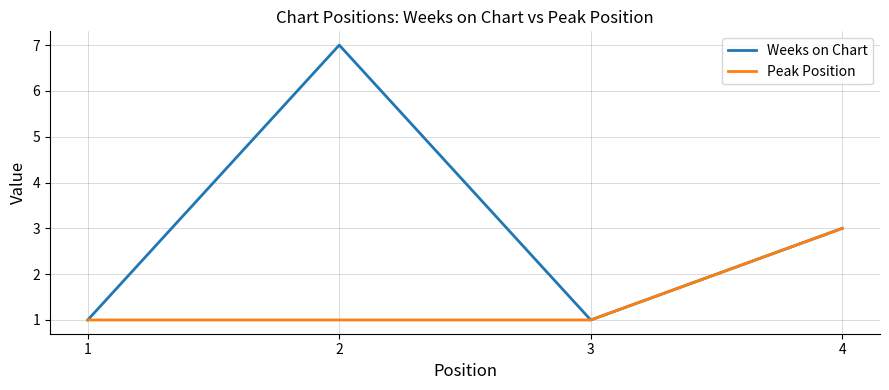

The value of Weeks on Chart at 3 is 0. True or false?

False